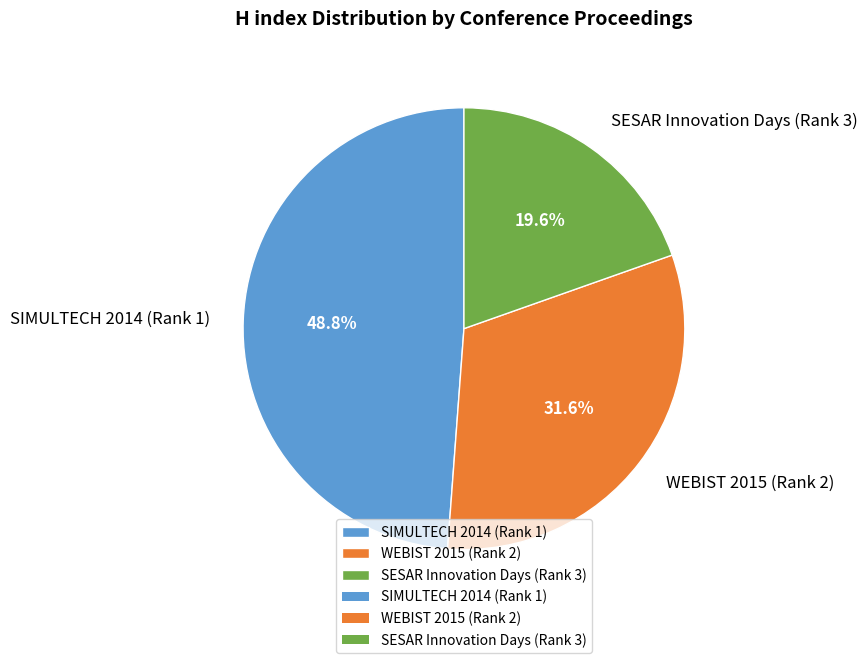

True or false: WEBIST 2015 (Rank 2) accounts for 32% of the total.

True